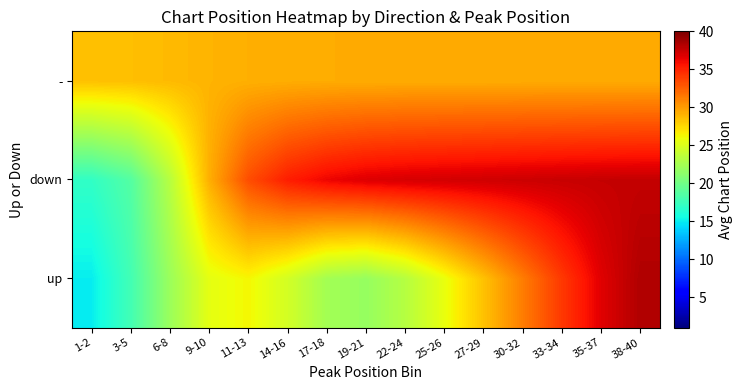

Rank the series by their maximum value, from highest to lowest.

up, down, -